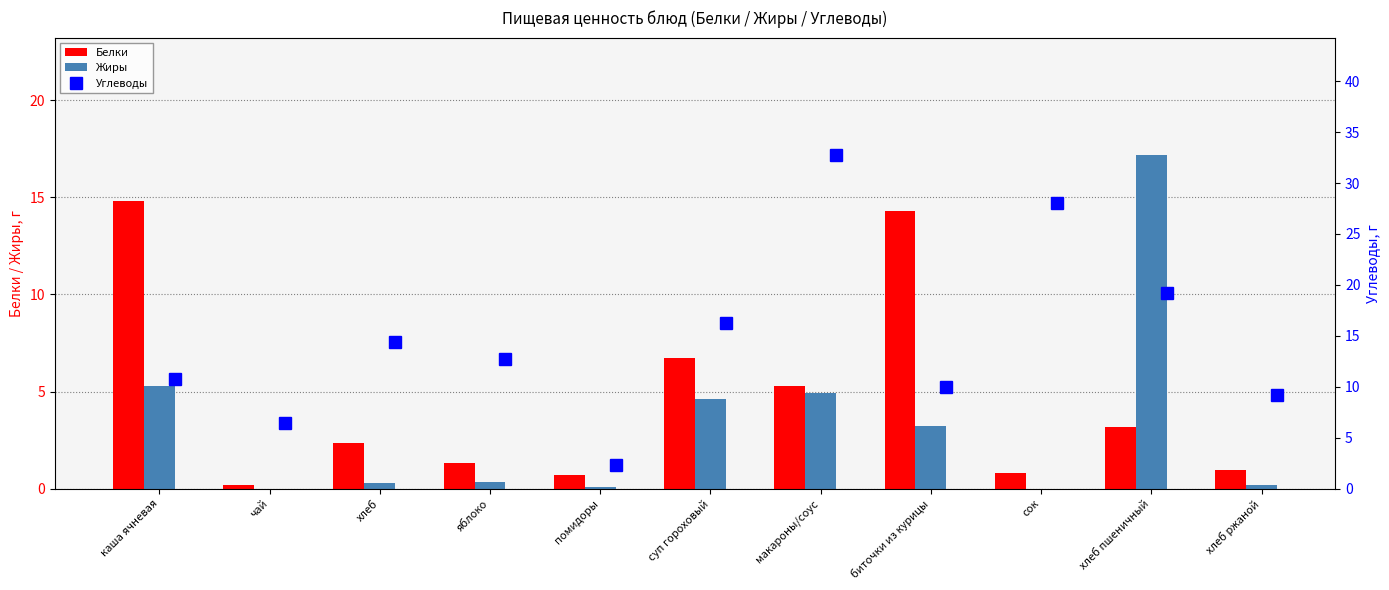

How many distinct data groups are displayed?

3